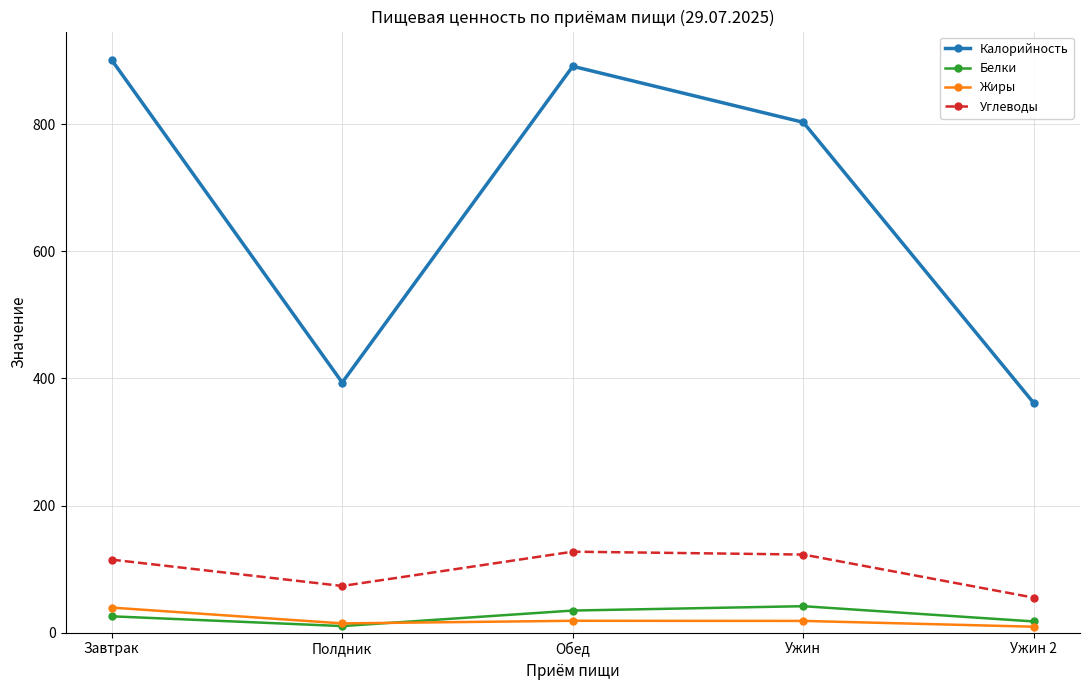

Is the value of Белки at Полдник greater than the value of Жиры at Ужин?

No